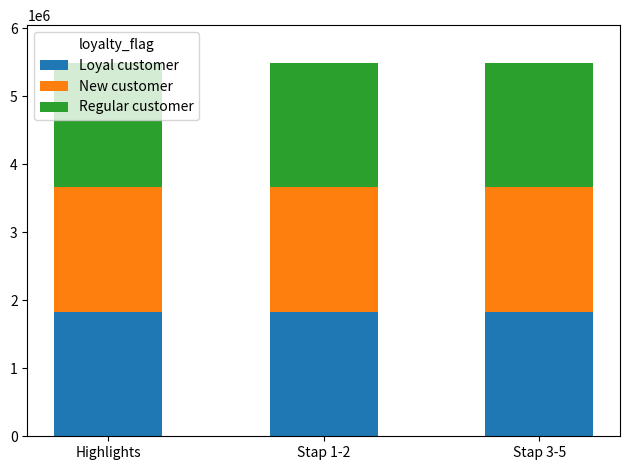

Read the Loyal customer value at Highlights.

1832900